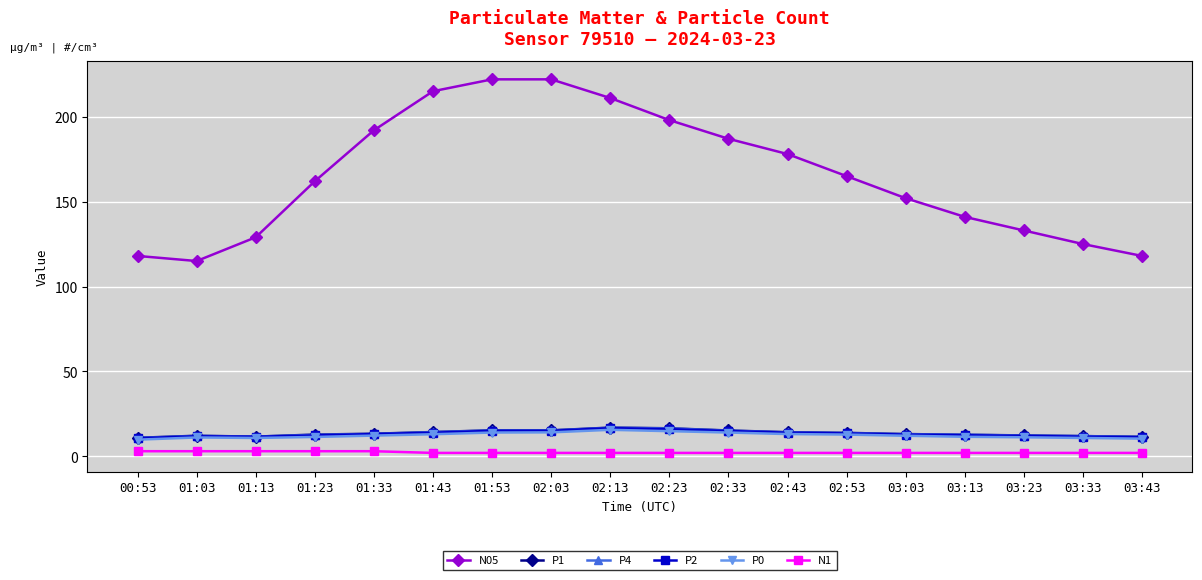

Which series has the largest total across all categories?

N05